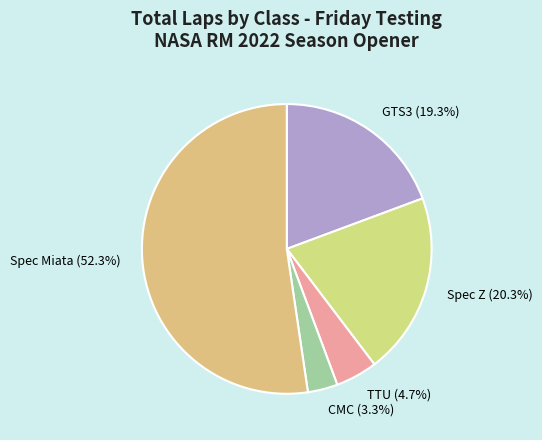

Does Spec Z (20.3%) represent more than half of the total?

No